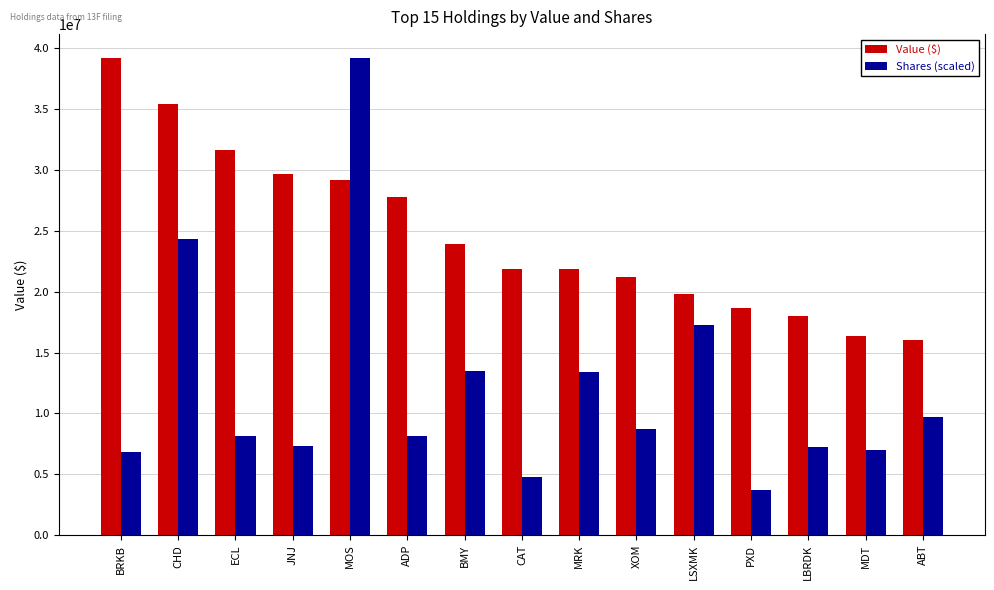

What is the spread (max minus min) of values at CHD?

11097335.3